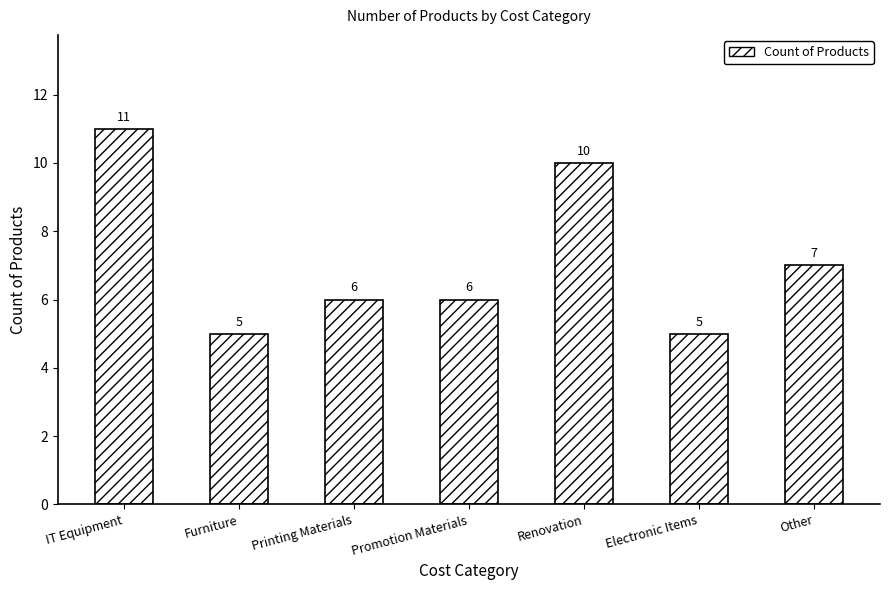

How many bars are there in total?

7